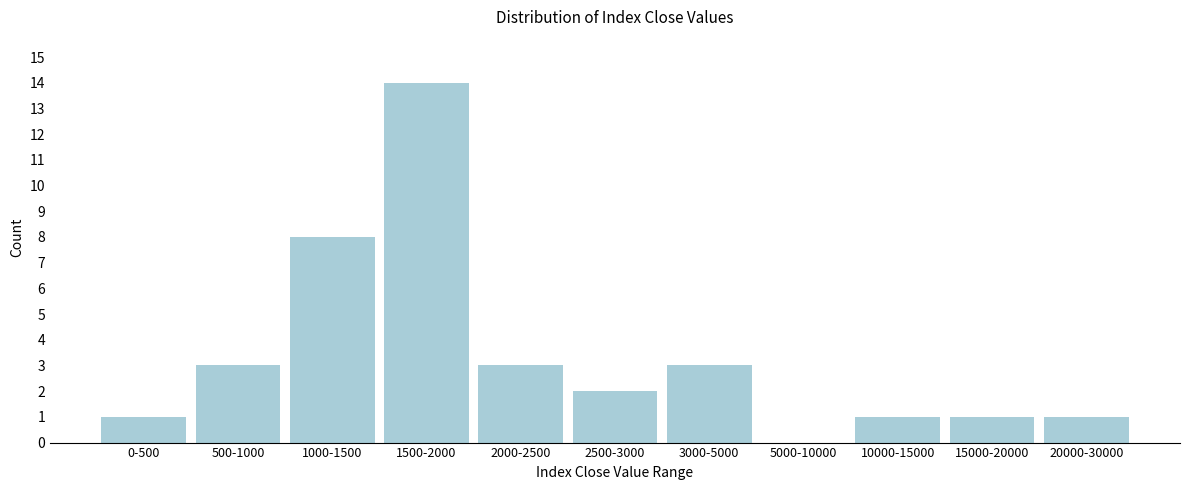

Reading left to right, extract all data points from this chart.

0-500=1	500-1000=3	1000-1500=8	1500-2000=14	2000-2500=3	2500-3000=2	3000-5000=3	5000-10000=0	10000-15000=1	15000-20000=1	20000-30000=1